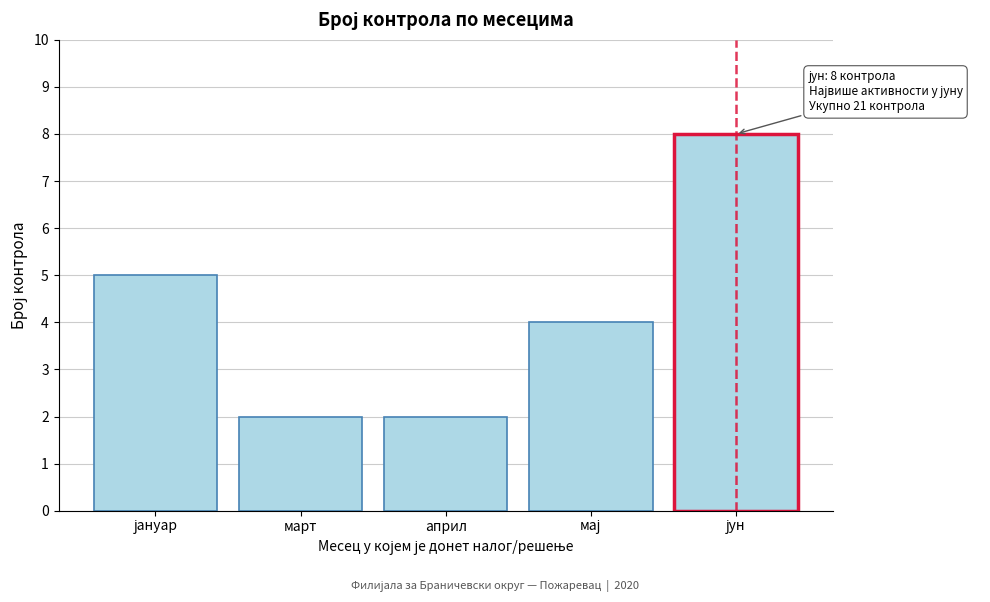

Reading left to right, transcribe all the data shown in this chart.

5	2	2	4	8